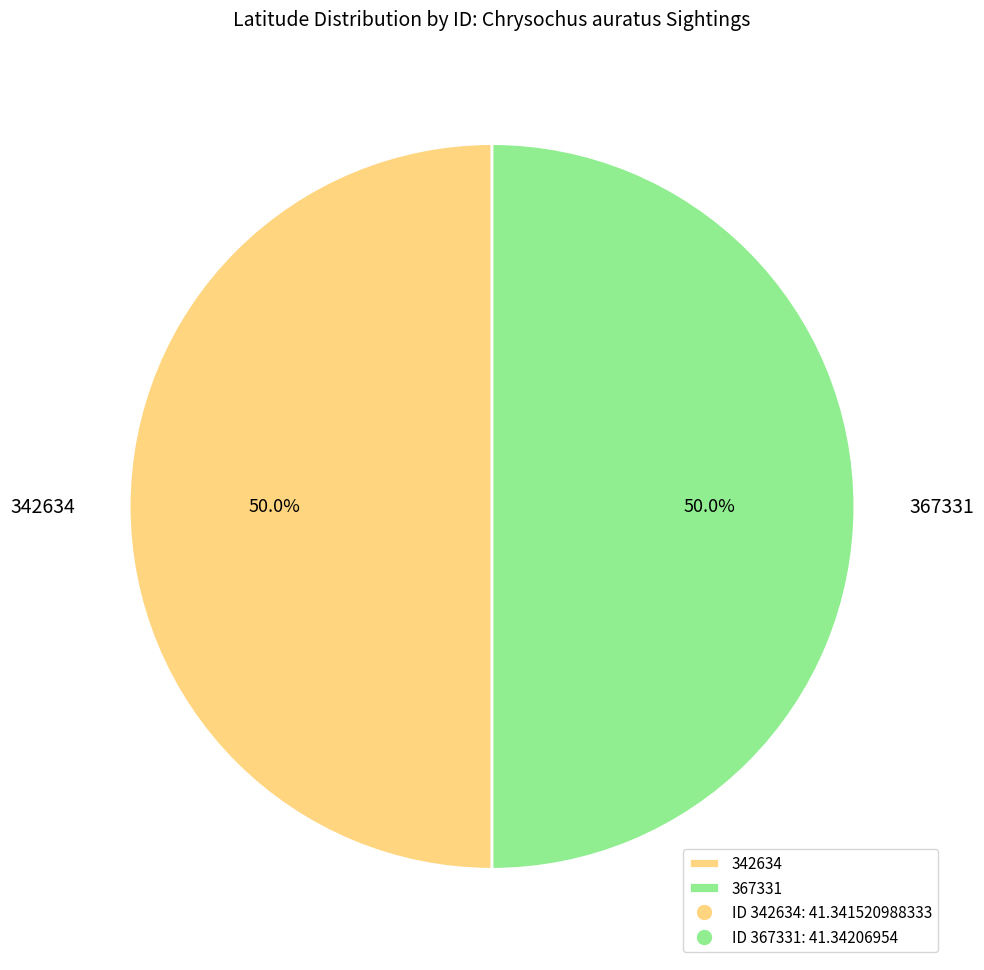

Is it true that 342634 is 50% of the pie?

True